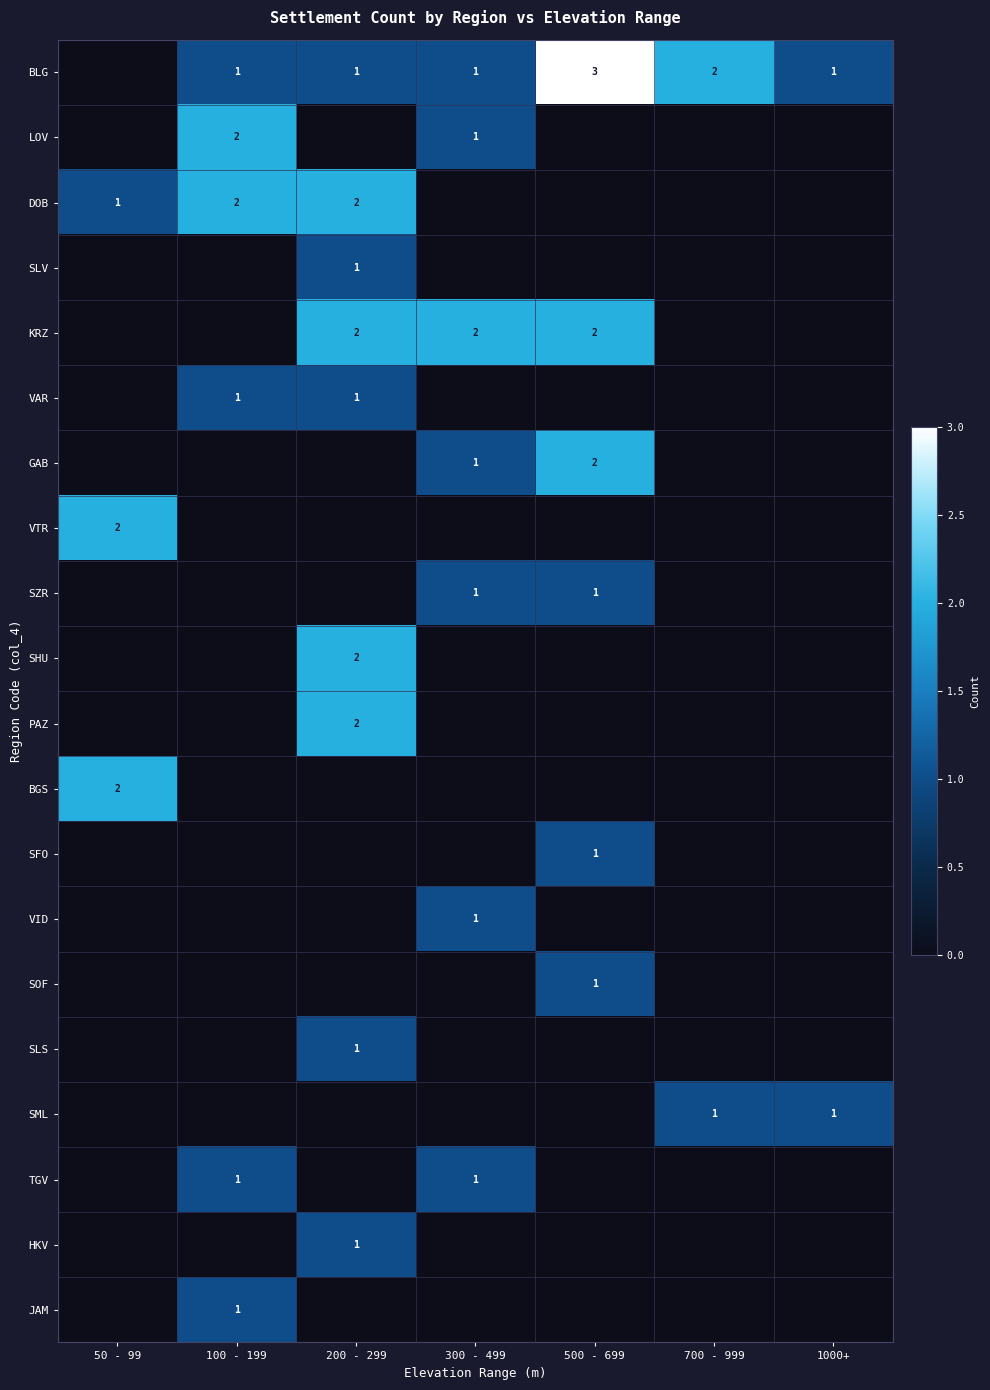

At which category does the chart reach its peak across all series?

500 - 699